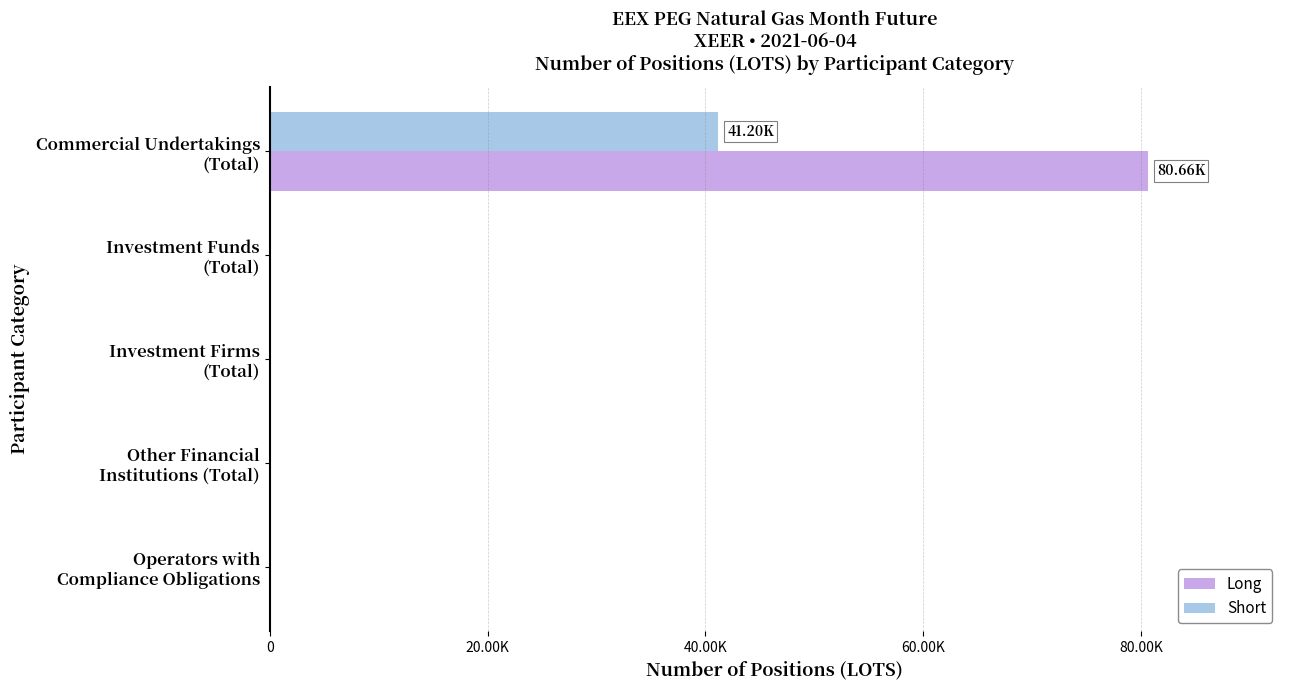

What are all the series names shown in the legend?

Long, Short